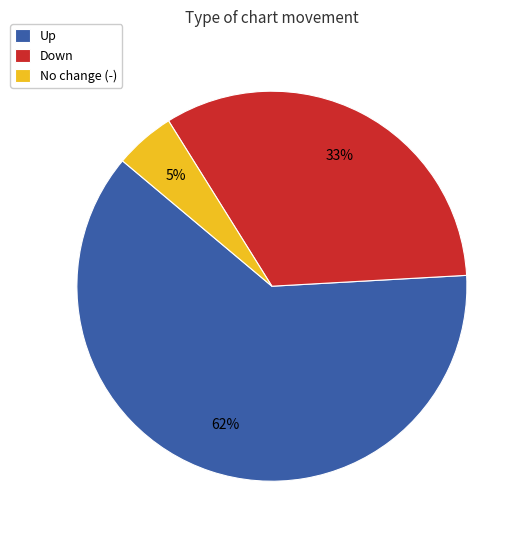

What percentage is the Up slice, to the nearest percent?

62%